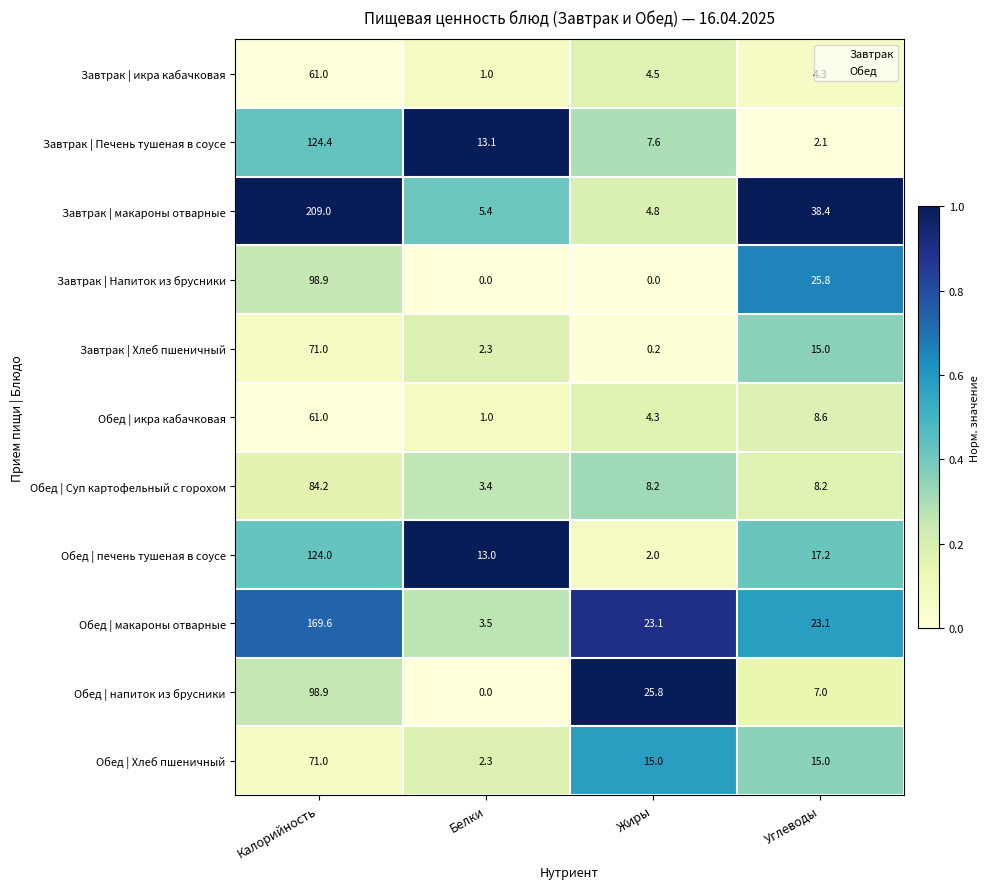

What is the sum of all Завтрак | икра кабачковая values?

70.8